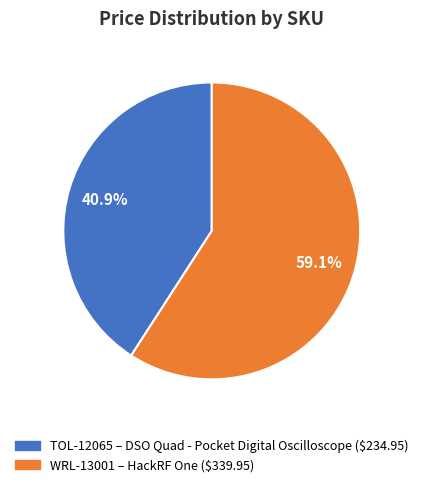

How many slices are in this pie chart?

2